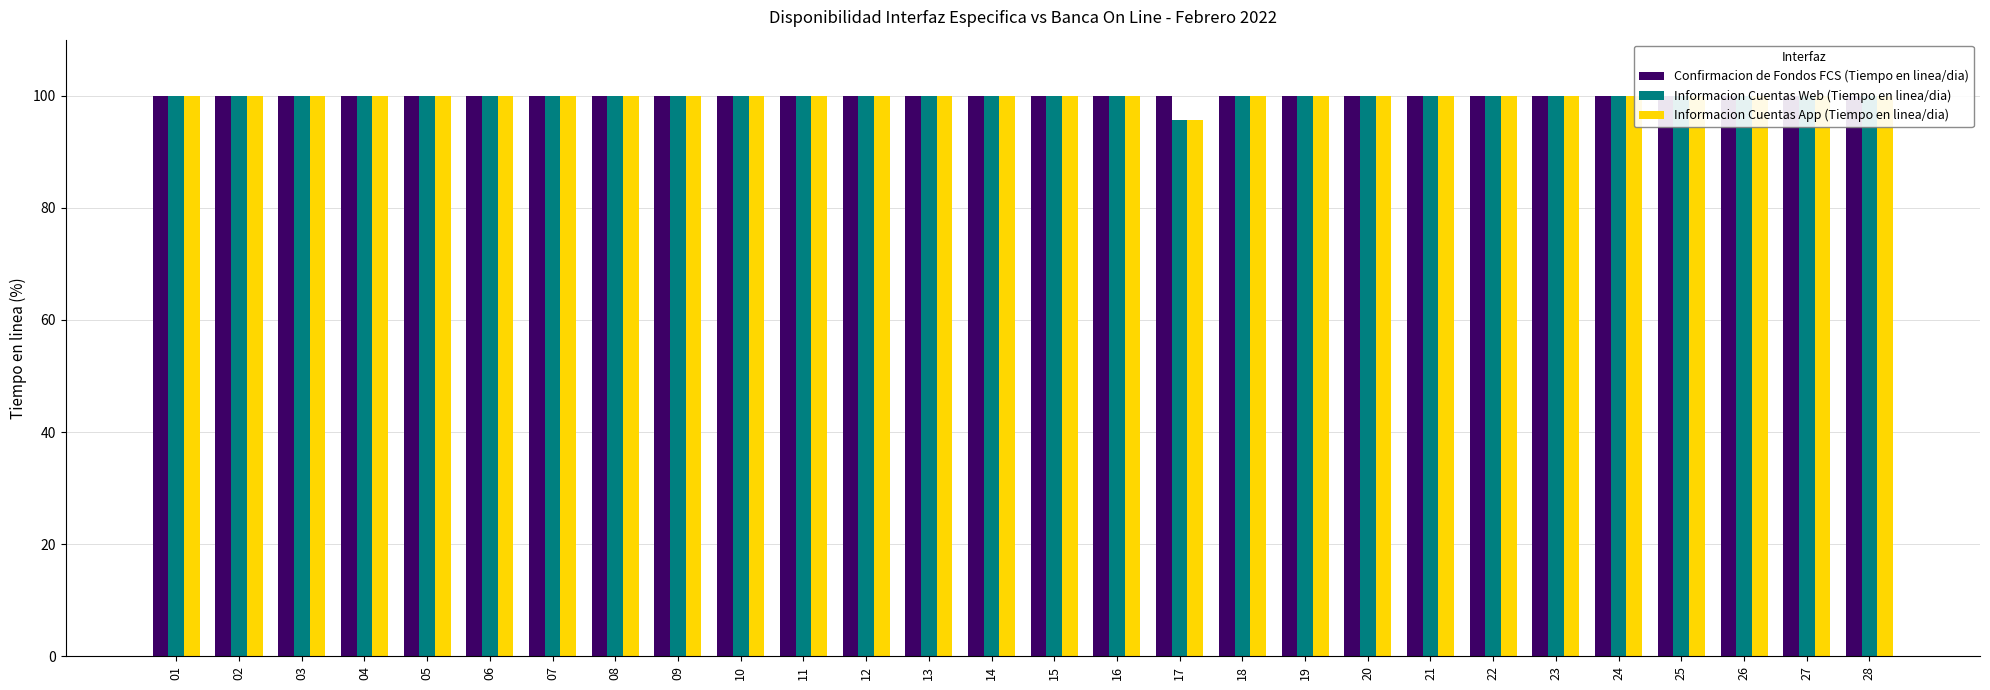

Reading left to right, extract all data points from this chart.

Confirmacion de Fondos FCS (Tiempo en linea/dia): 100.0	100.0	100.0	100.0	100.0	100.0	100.0	100.0	100.0	100.0	100.0	100.0	100.0	100.0	100.0	100.0	100.0	100.0	100.0	100.0	100.0	100.0	100.0	100.0	100.0	100.0	100.0	100.0
Informacion Cuentas Web (Tiempo en linea/dia): 100.0	100.0	100.0	100.0	100.0	100.0	100.0	100.0	100.0	100.0	100.0	100.0	100.0	100.0	100.0	100.0	95.7	100.0	100.0	100.0	100.0	100.0	100.0	100.0	100.0	100.0	100.0	100.0
Informacion Cuentas App (Tiempo en linea/dia): 100.0	100.0	100.0	100.0	100.0	100.0	100.0	100.0	100.0	100.0	100.0	100.0	100.0	100.0	100.0	100.0	95.7	100.0	100.0	100.0	100.0	100.0	100.0	100.0	100.0	100.0	100.0	100.0